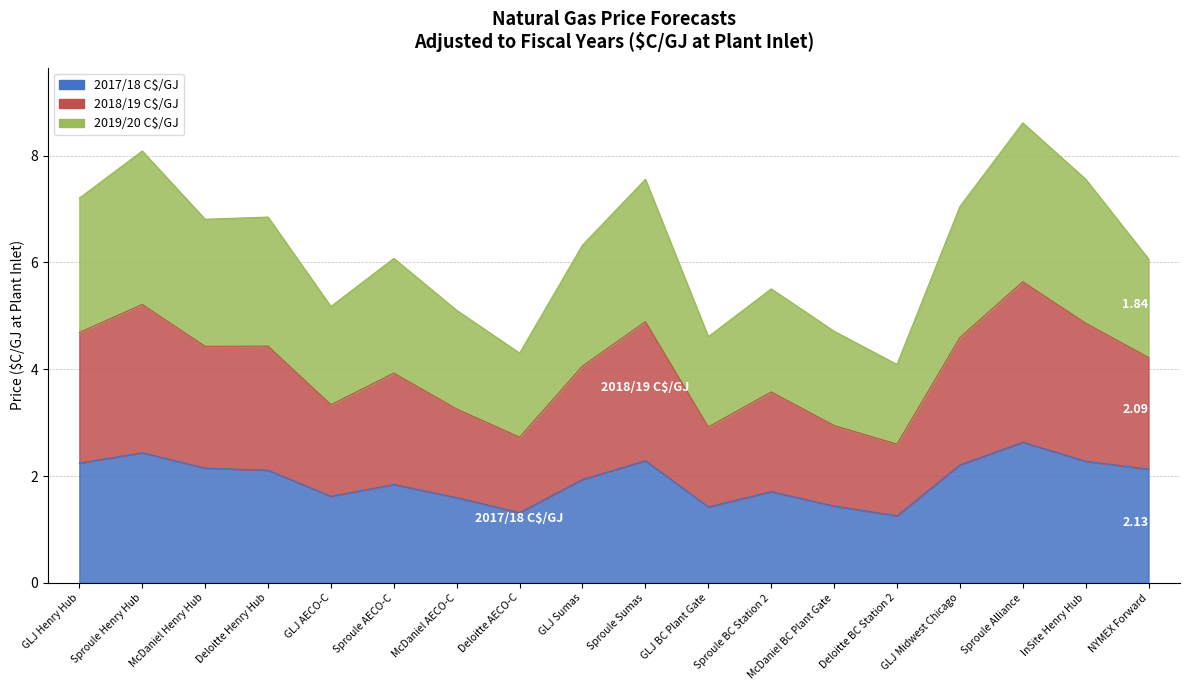

At how many categories does at least one series exceed 1?

18